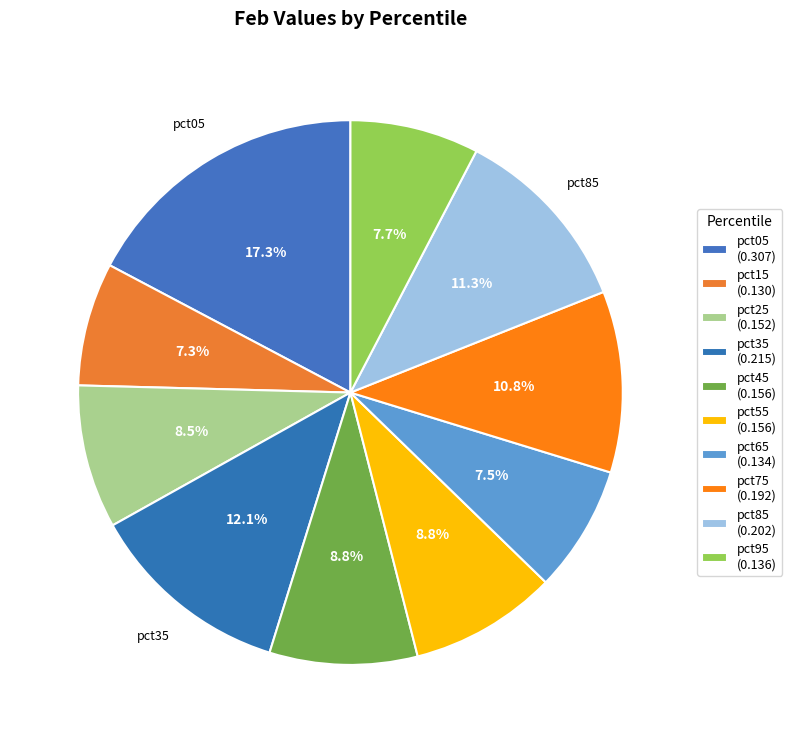

Count the number of slices in the pie.

10